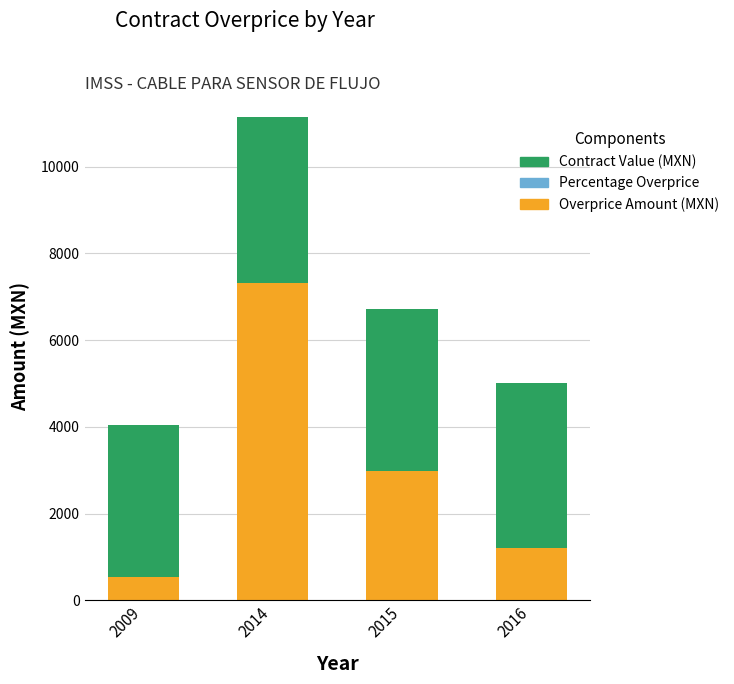

The value of Overprice Amount (MXN) at 2015 is 4977.1. True or false?

False